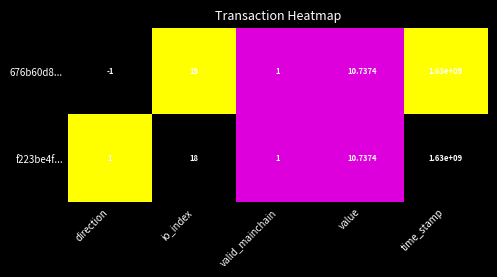

At which label does f223be4f... first exceed 10?

io_index